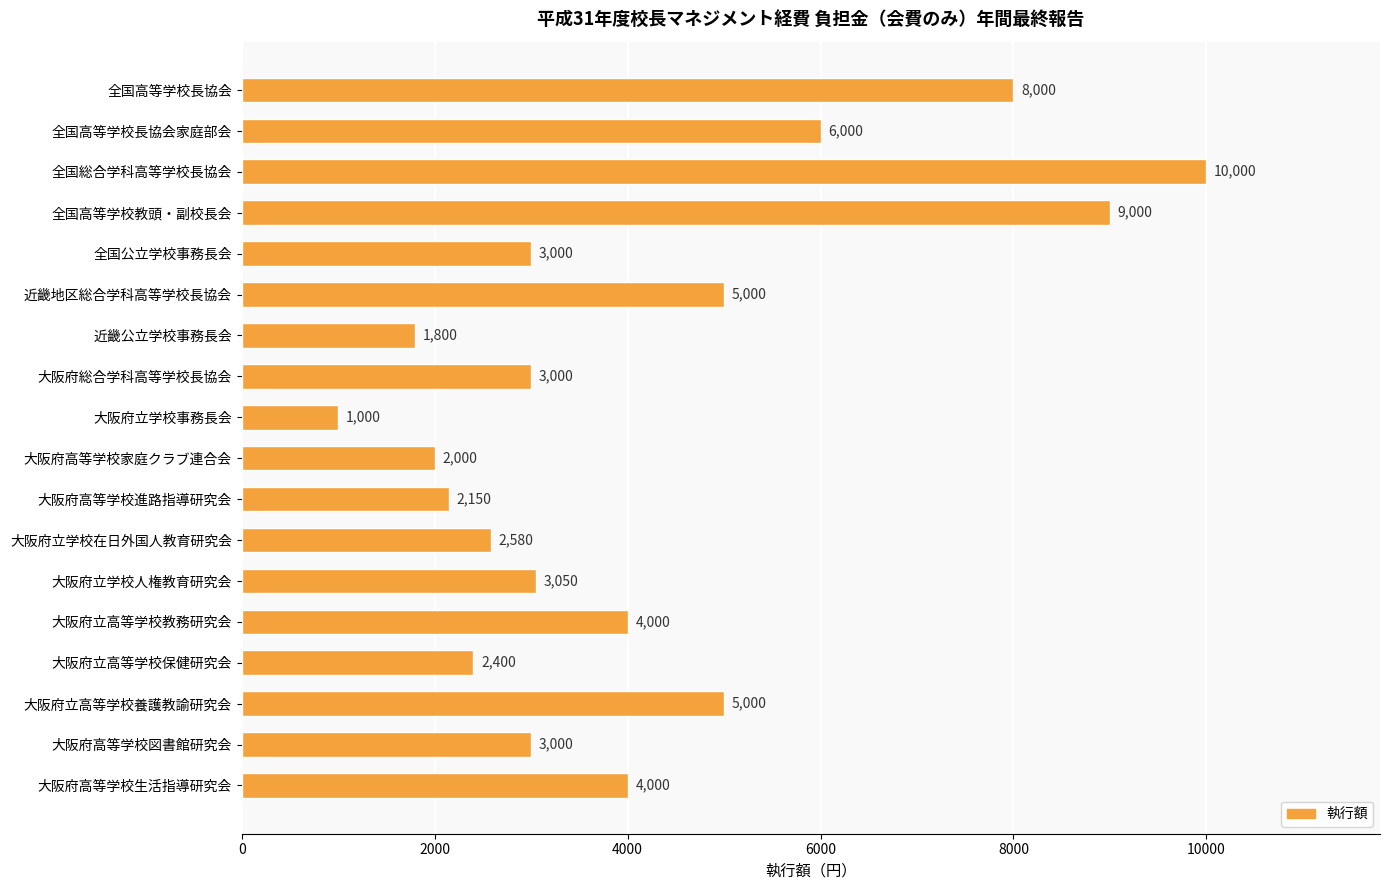

The chart shows a value of 9000 at 全国高等学校教頭・副校長会. True or false?

True